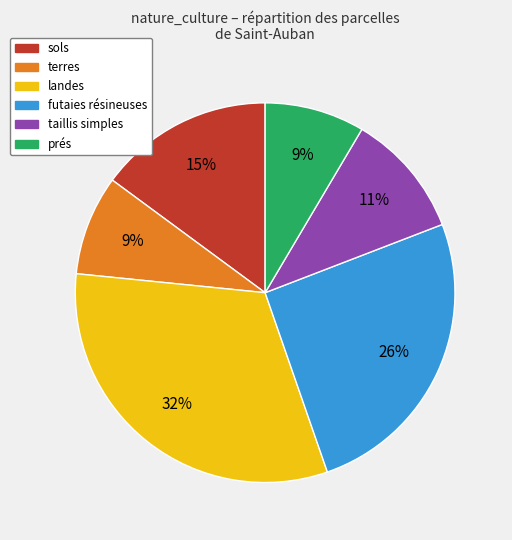

Is terres the majority of the pie?

No